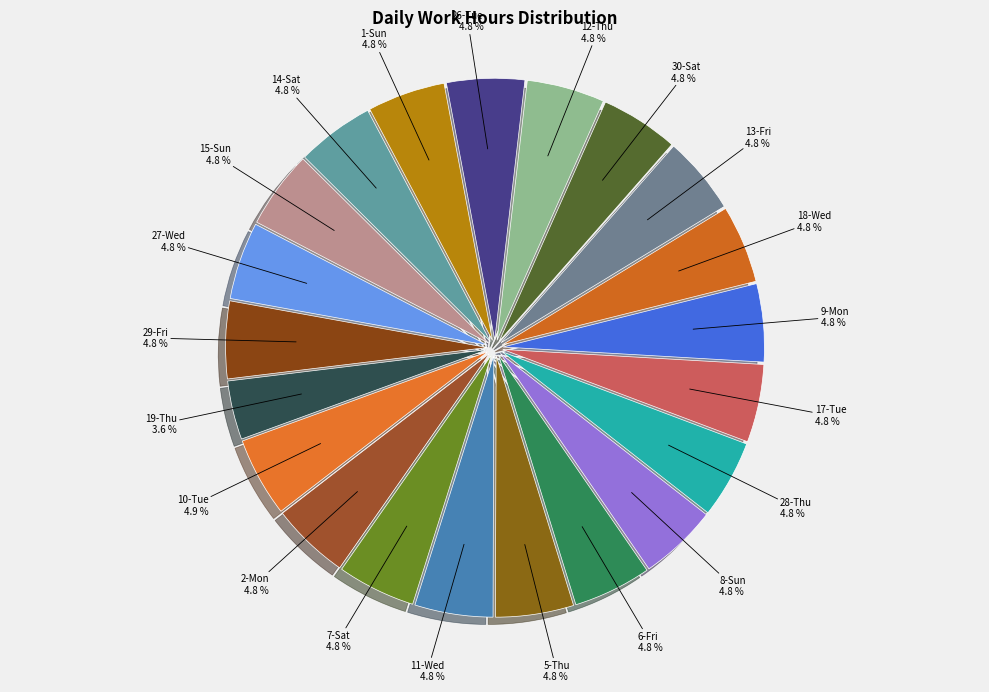

To the nearest percent, what is the difference between the largest and smallest slice percentages?

1%